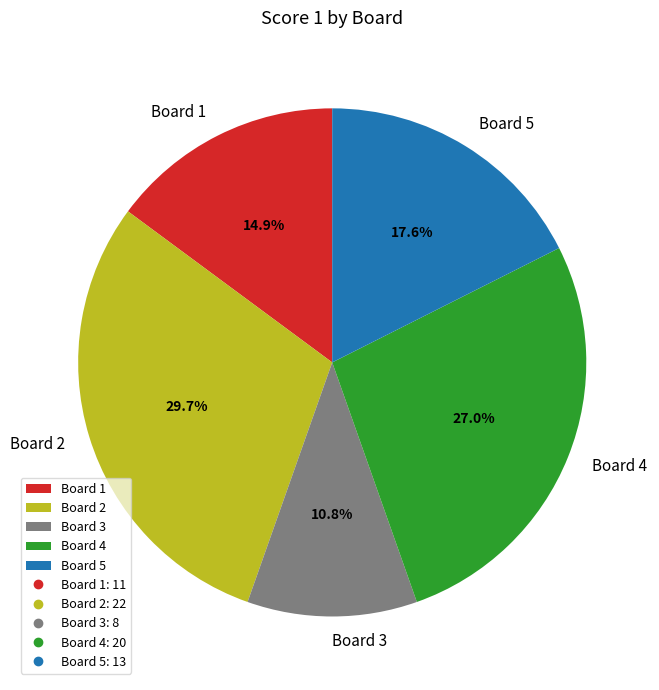

What percentage is NOT represented by Board 2?

70.3%